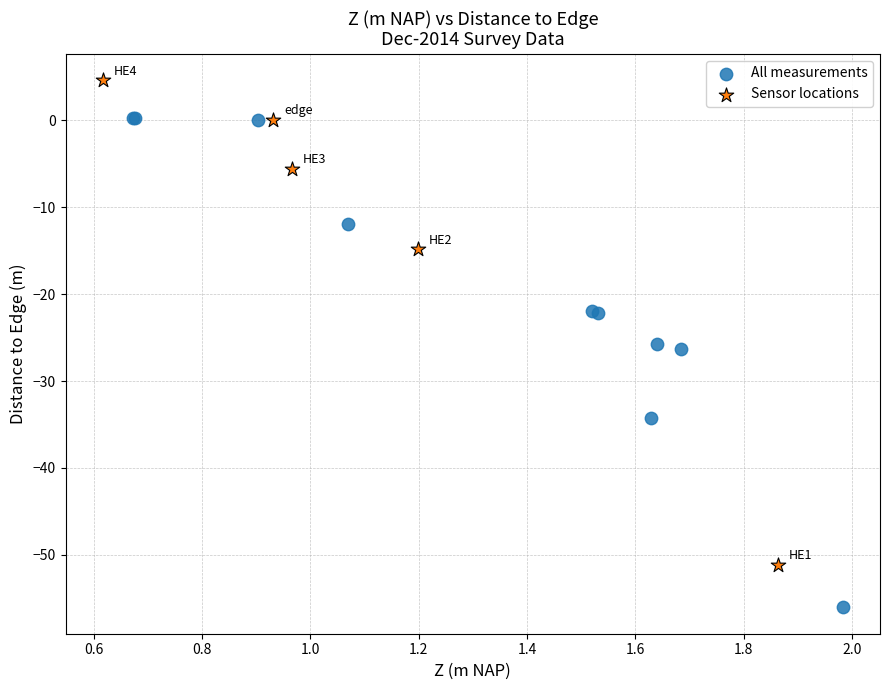

What are all the series names shown in the legend?

All measurements, Sensor locations